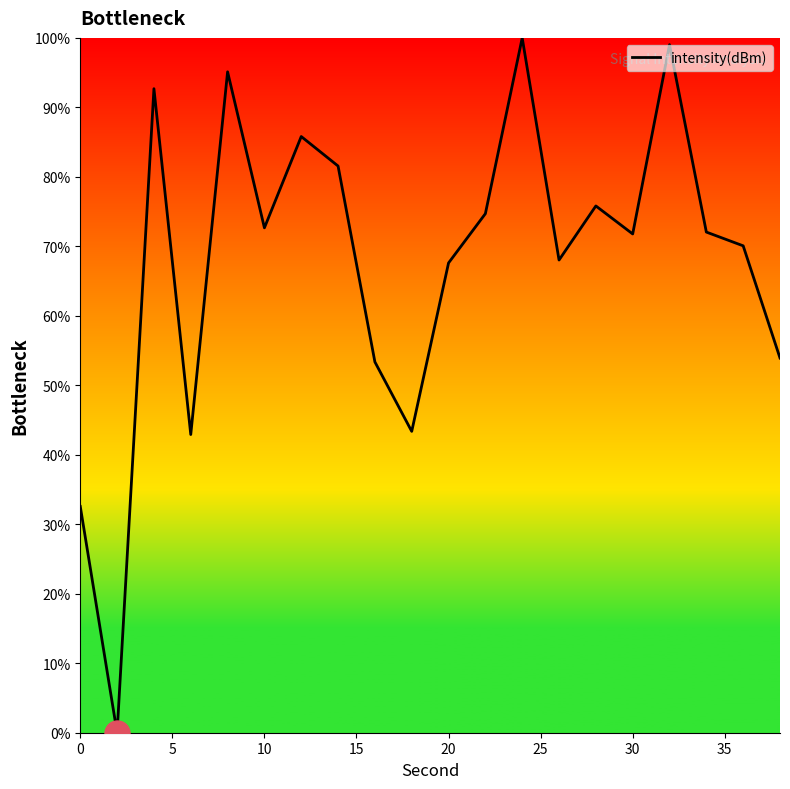

What is the difference between the maximum and minimum values?

100.0